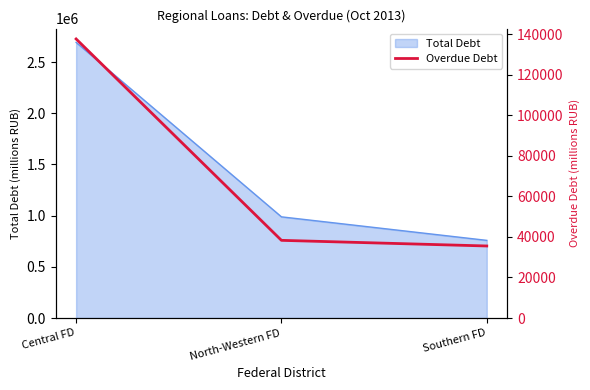

Rank the categories by value from highest to lowest.

Central FD, North-Western FD, Southern FD